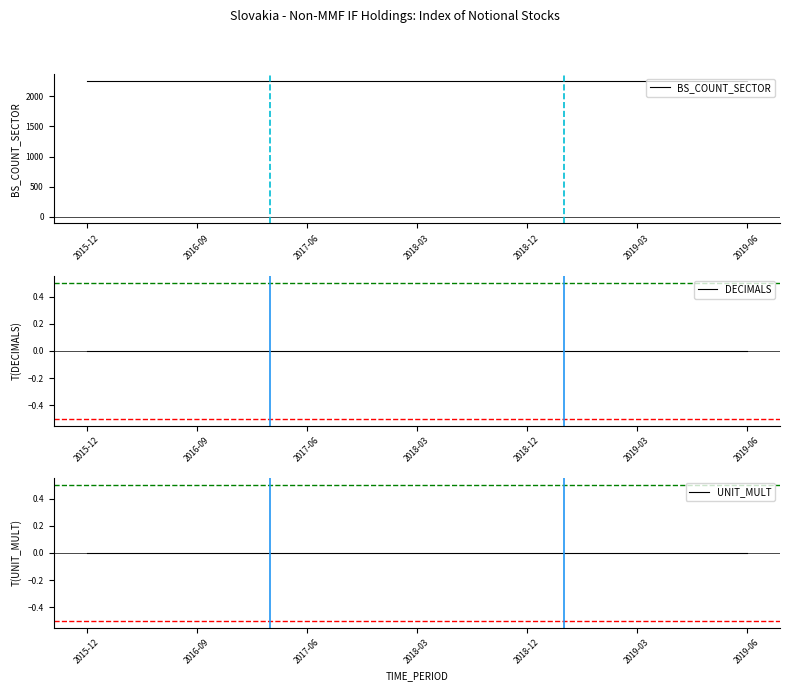

At which category is the sum across all series the highest?

2015-12